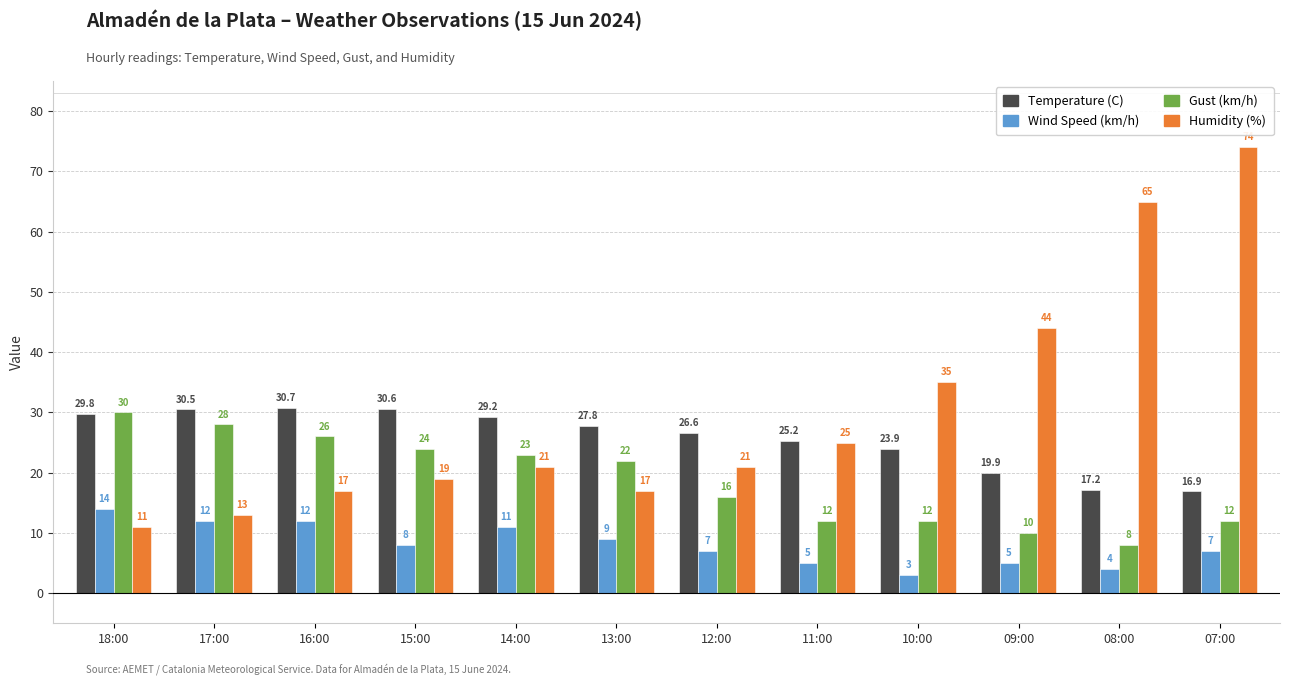

Which series has the largest total across all categories?

Humidity (%)